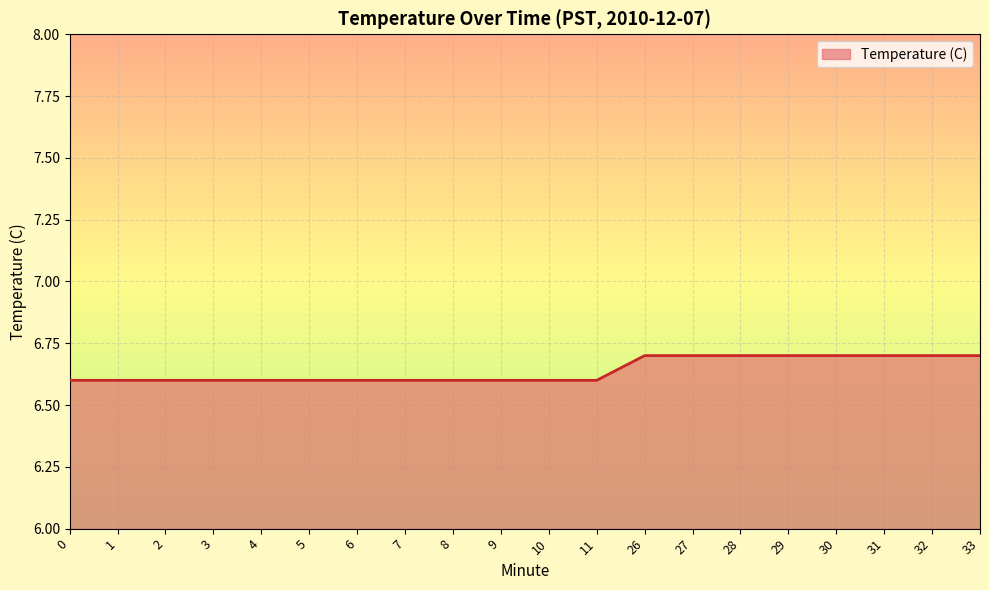

How many series are shown in this chart?

1